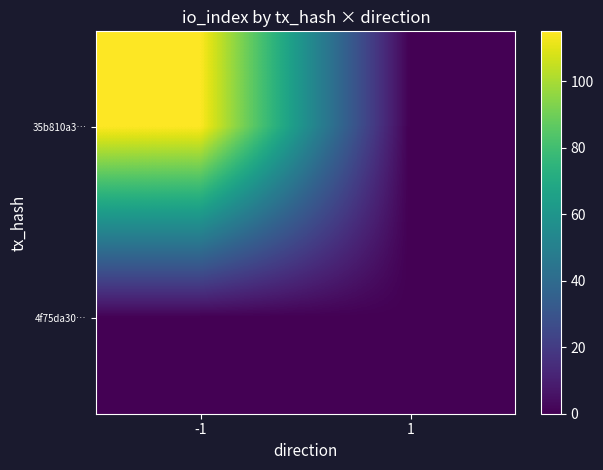

What is the greatest value displayed?

115